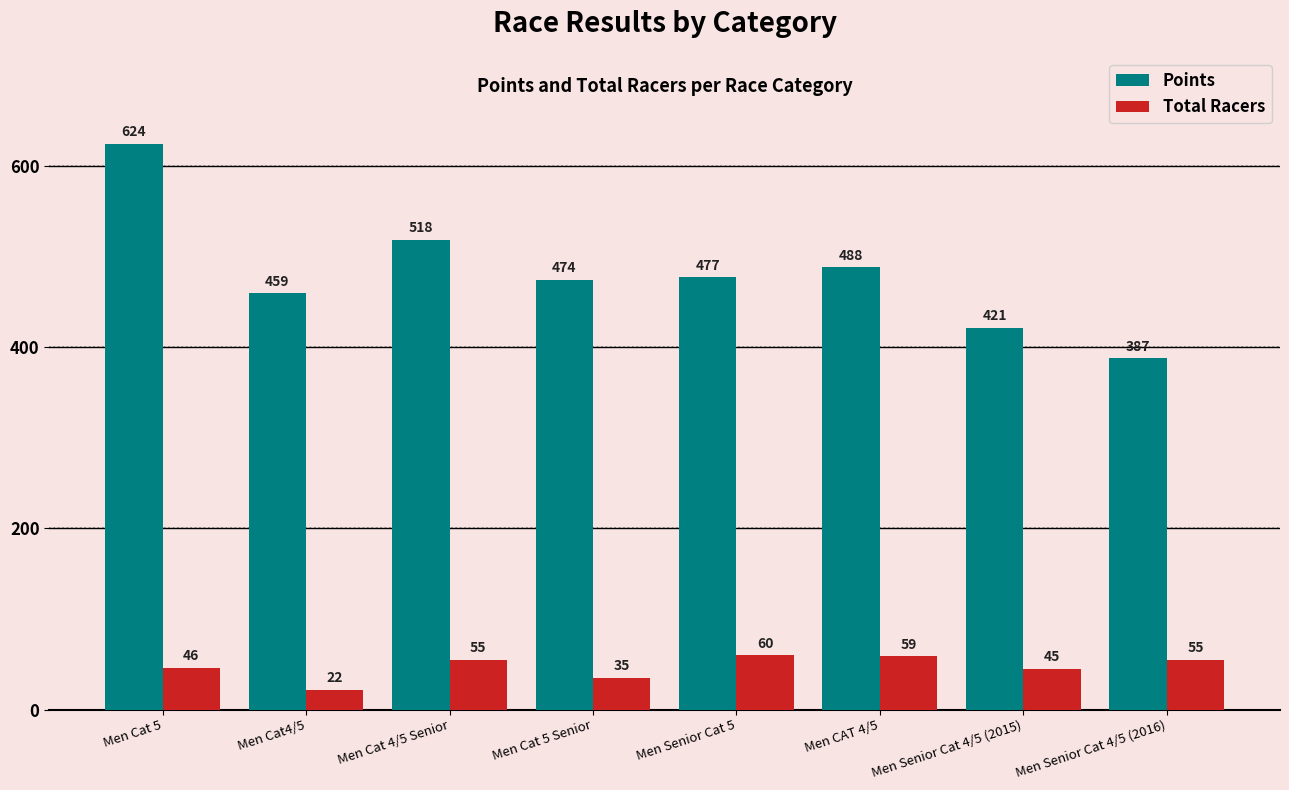

List the labels in order of Points value, largest first.

Men Cat 5, Men Cat 4/5 Senior, Men CAT 4/5, Men Senior Cat 5, Men Cat 5 Senior, Men Cat4/5, Men Senior Cat 4/5 (2015), Men Senior Cat 4/5 (2016)